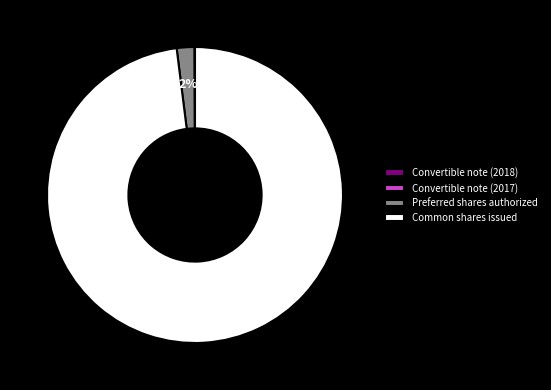

Does any single category account for the majority?

Yes